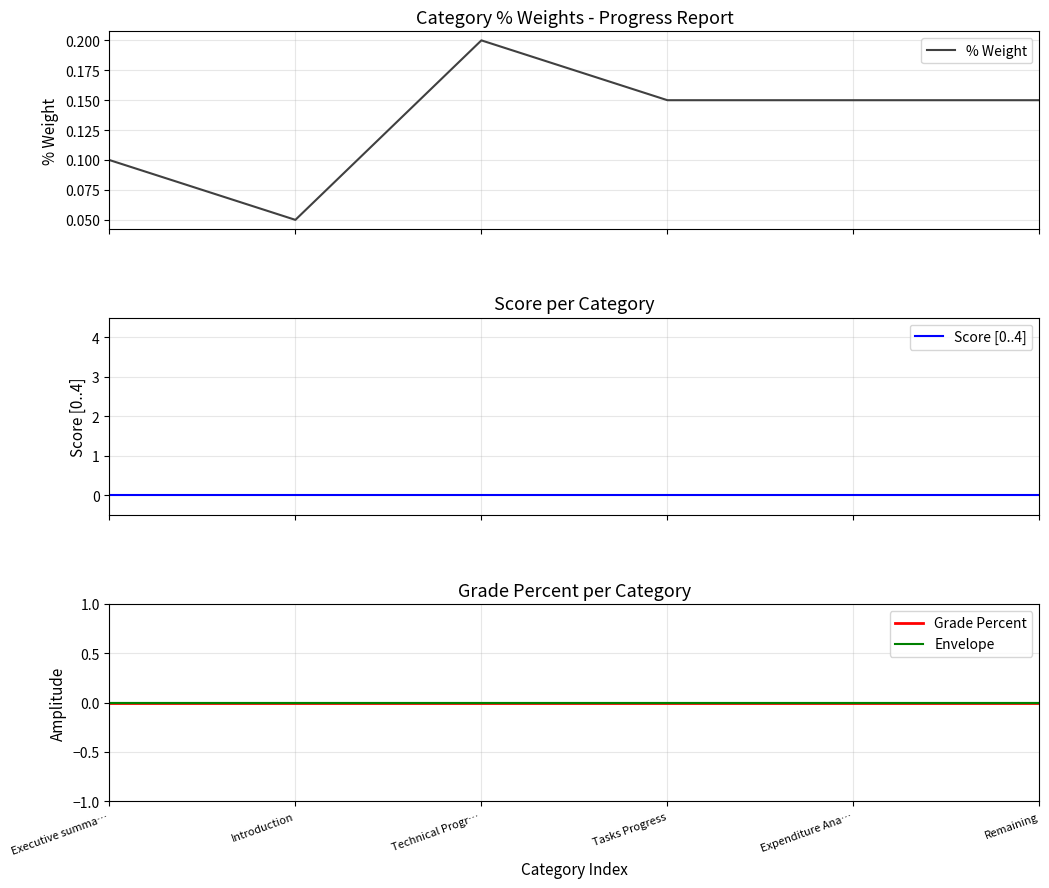

What position from the right is Technical Progr…?

4